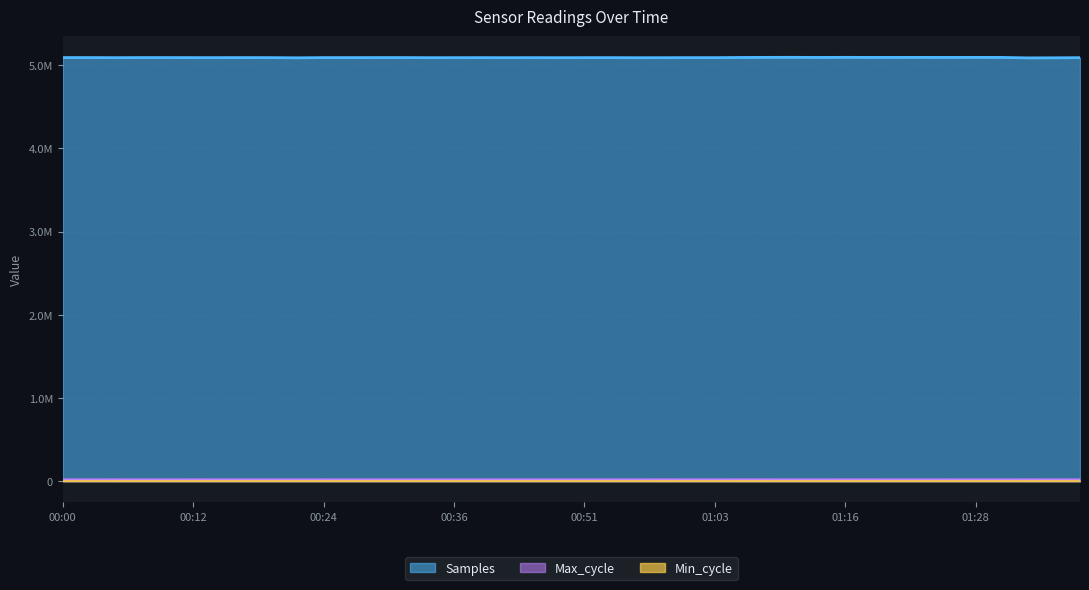

List the labels in order of Samples value, smallest first.

01:33, 01:35, 00:21, 00:56, 00:58, 00:46, 00:34, 00:41, 01:38, 00:04, 00:36, 01:03, 00:43, 00:51, 00:39, 00:54, 01:01, 00:19, 00:14, 00:12, 00:26, 00:24, 00:17, 00:29, 00:31, 00:02, 00:09, 00:07, 00:00, 01:06, 01:13, 01:25, 01:30, 01:18, 01:20, 01:23, 01:08, 01:28, 01:16, 01:11